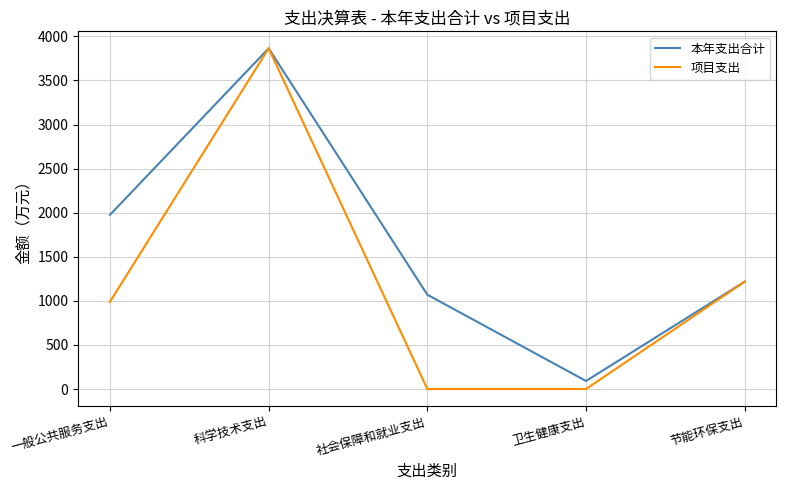

Which category has the highest value in the 本年支出合计 series?

科学技术支出